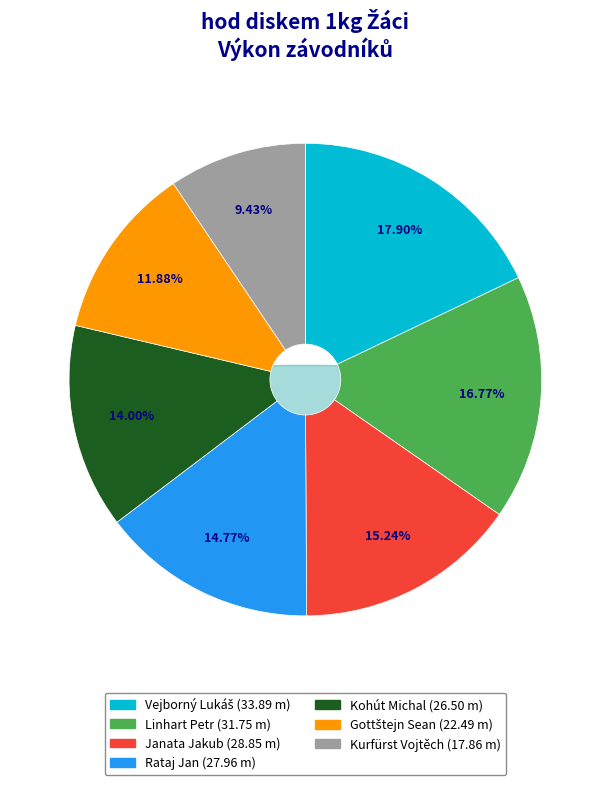

To the nearest percent, what percentage of the pie is Kurfürst Vojtěch?

9%